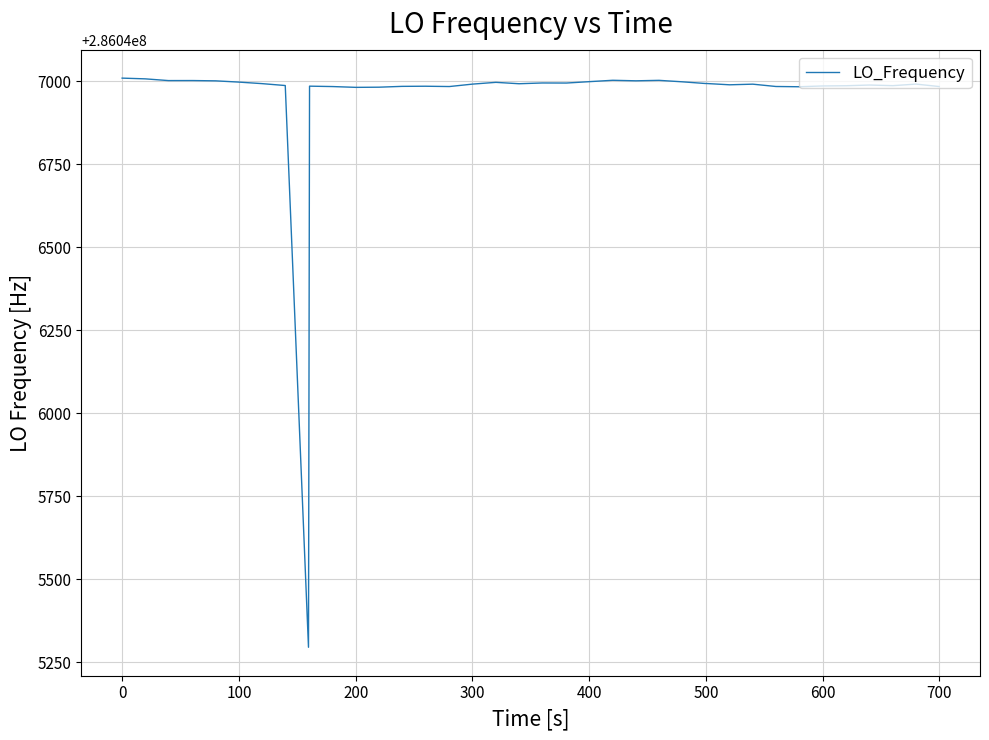

Does the chart have visible grid lines?

Yes